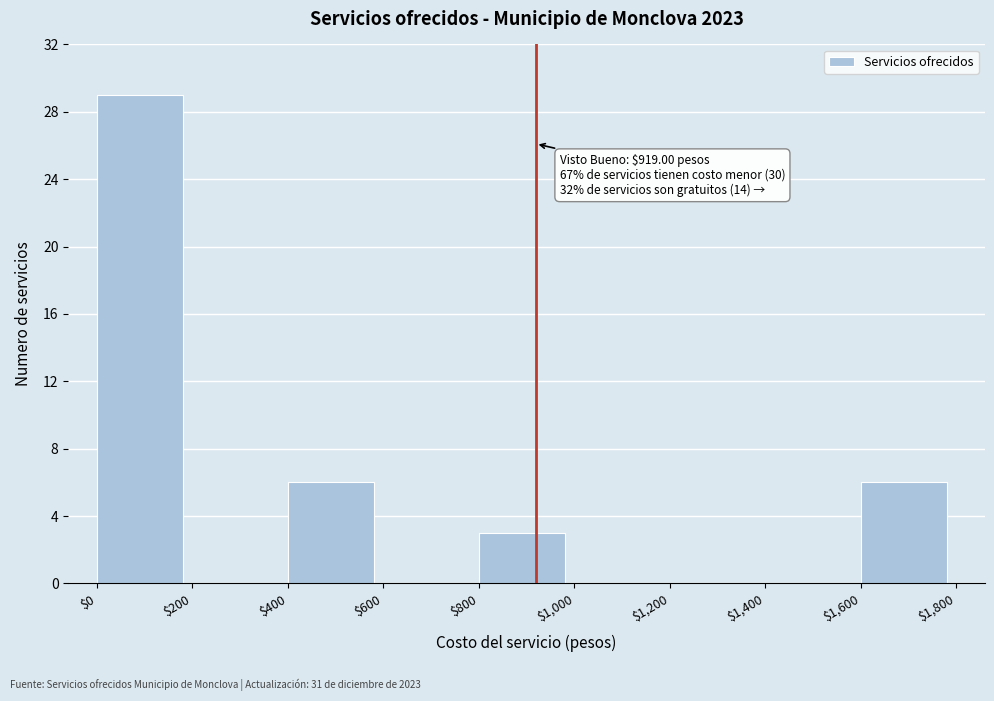

Over which range of the x-axis is the bar tallest?

$0 to $200